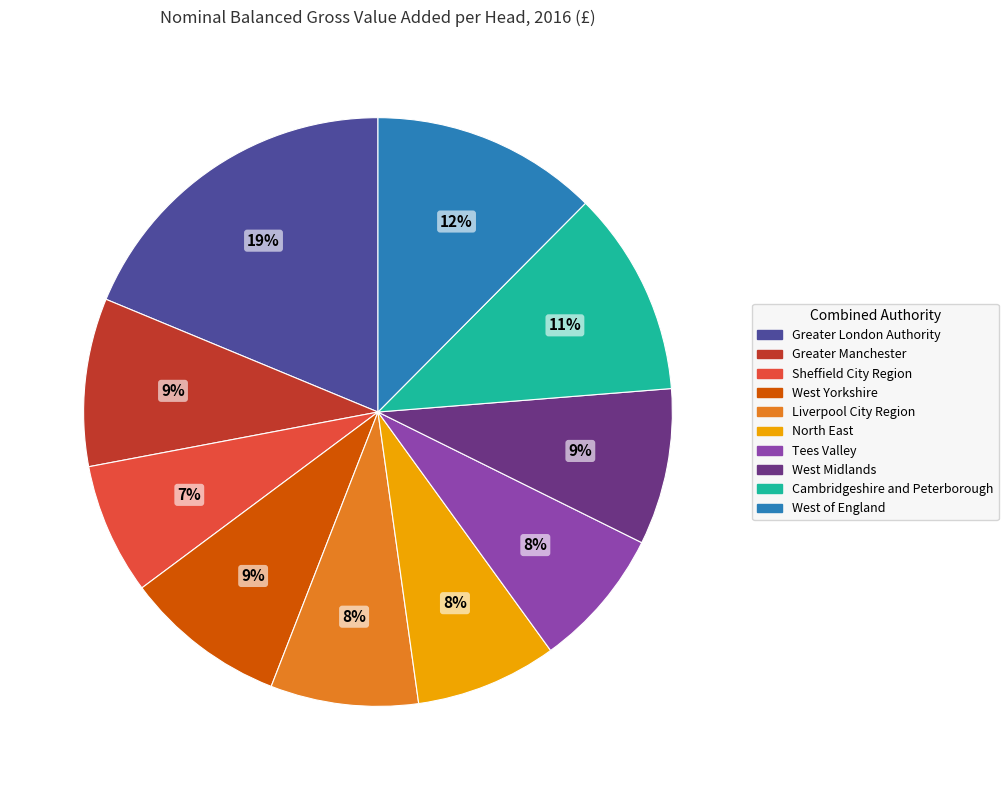

Does any single category account for the majority?

No